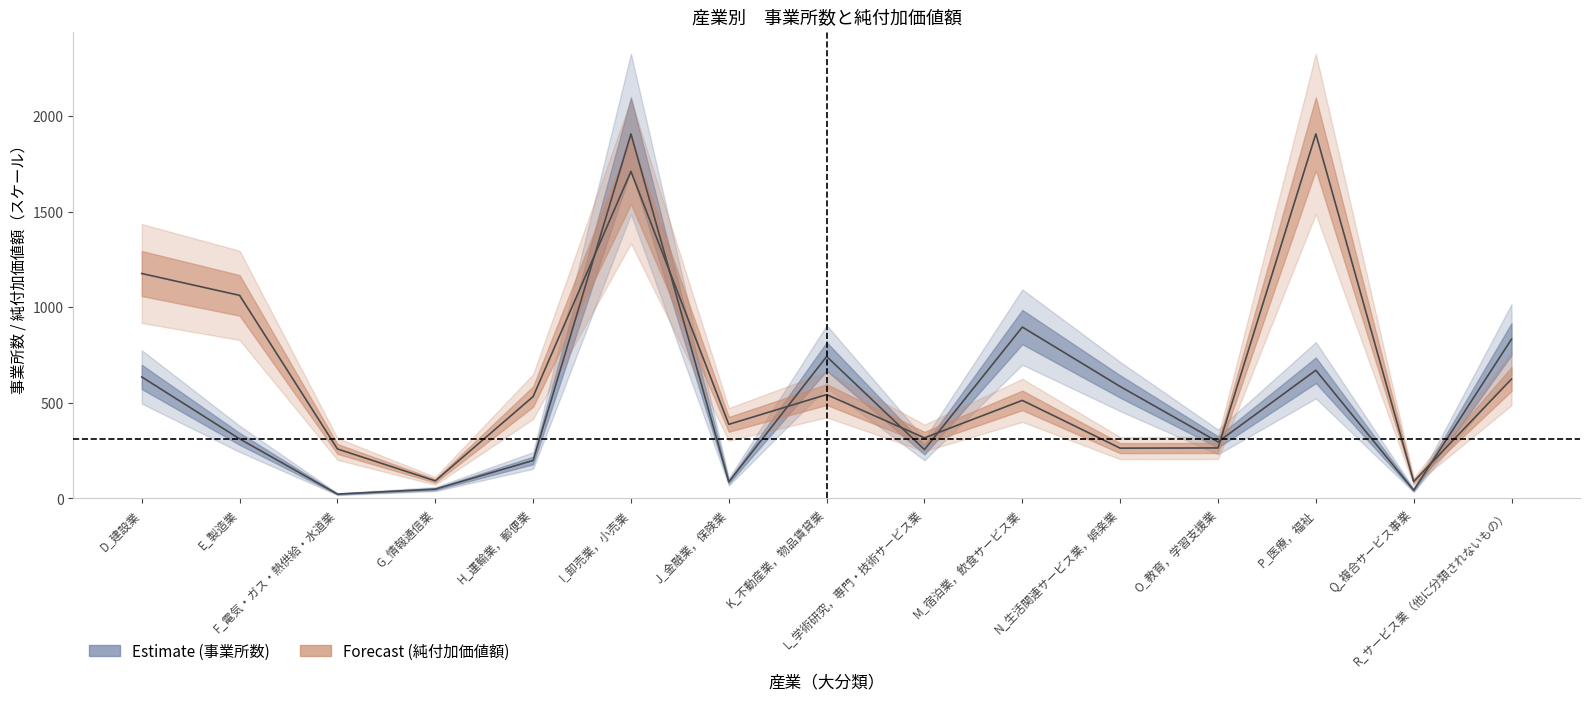

What position from the right is I_卸売業，小売業?

10